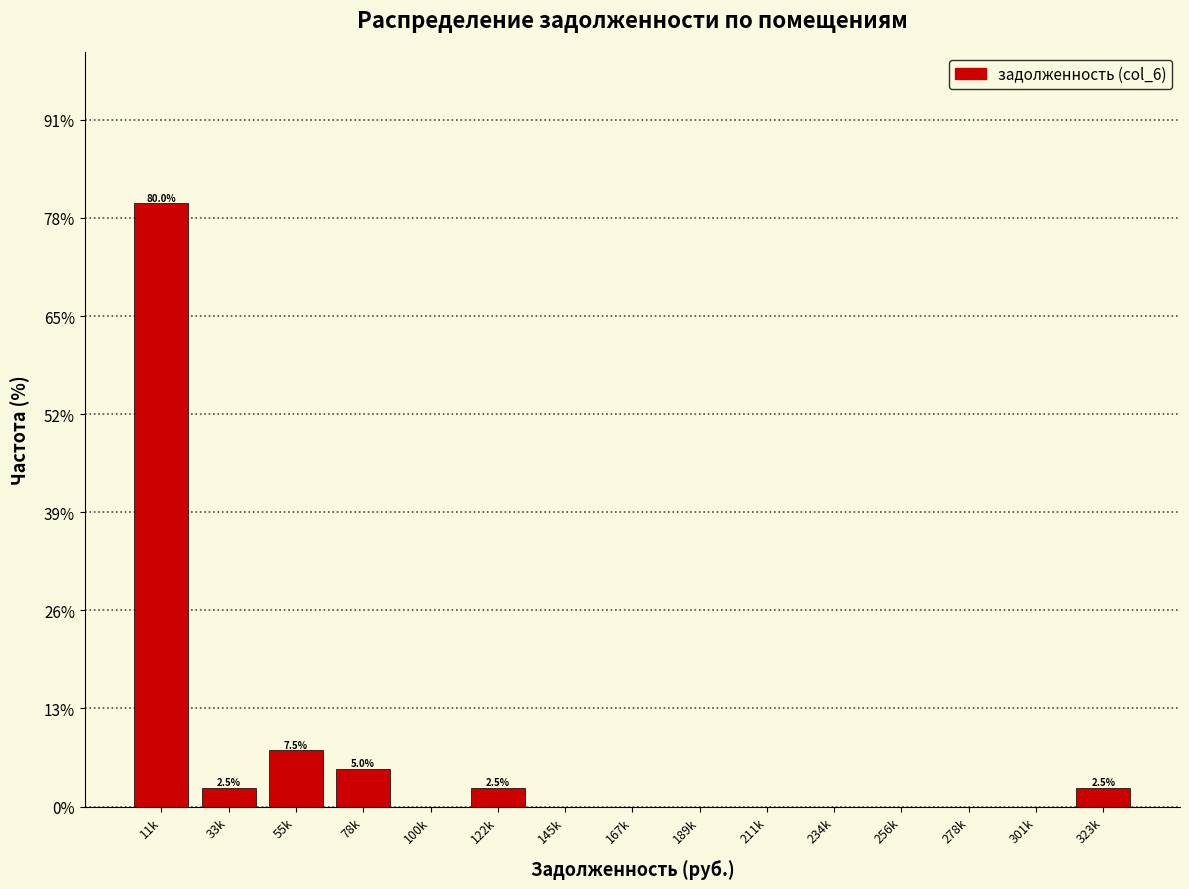

Reading left to right, transcribe all the data shown in this chart.

11k=80.0	33k=2.5	55k=7.5	78k=5.0	100k=0.0	122k=2.5	145k=0.0	167k=0.0	189k=0.0	211k=0.0	234k=0.0	256k=0.0	278k=0.0	301k=0.0	323k=2.5